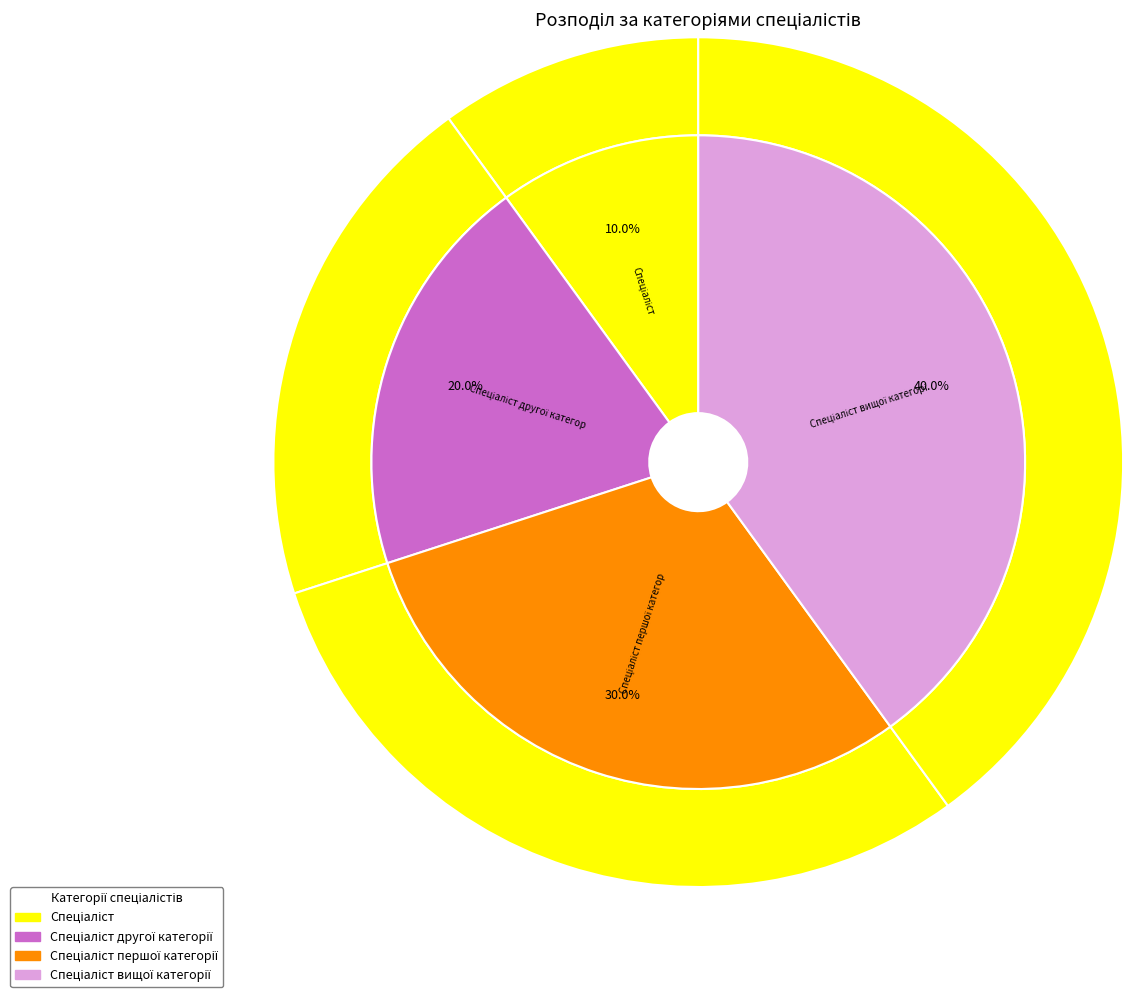

True or false: Спеціаліст accounts for 22% of the total.

False